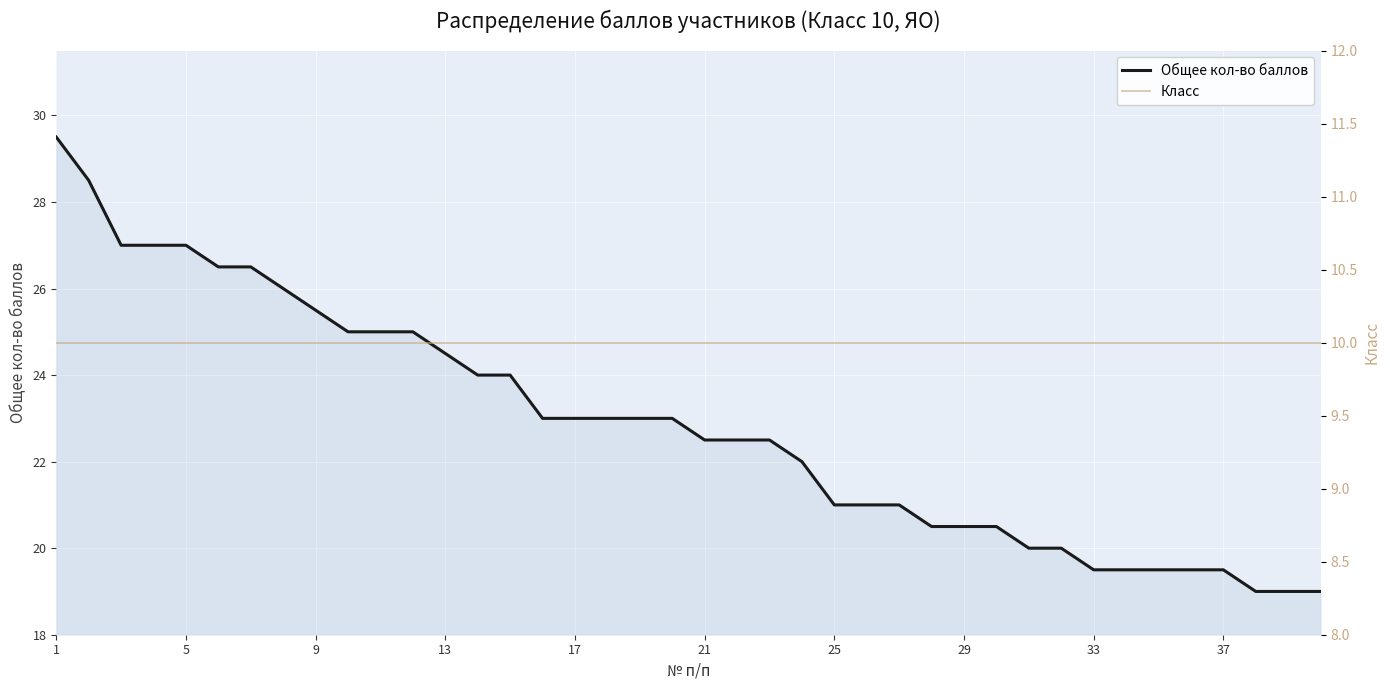

What is the average value of the Общее кол-во баллов series?

22.9